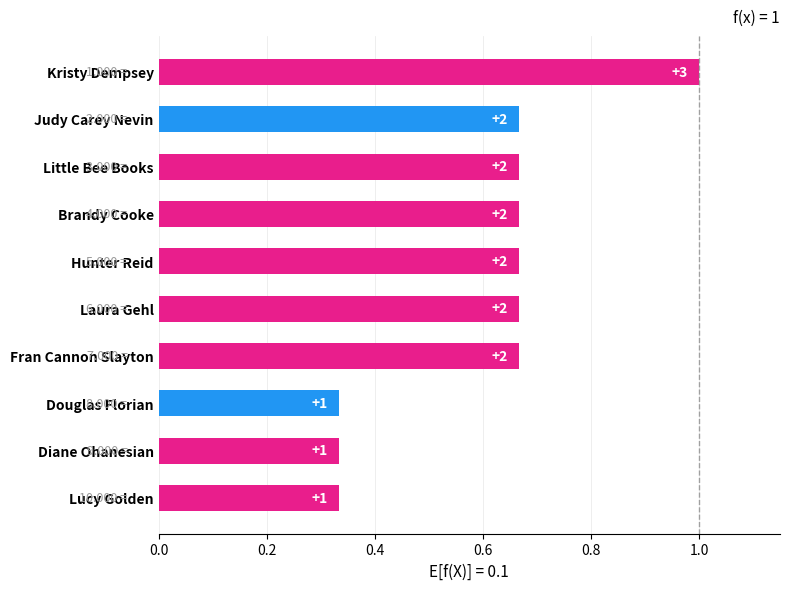

Are the bars grouped side by side (vs. stacked)?

No